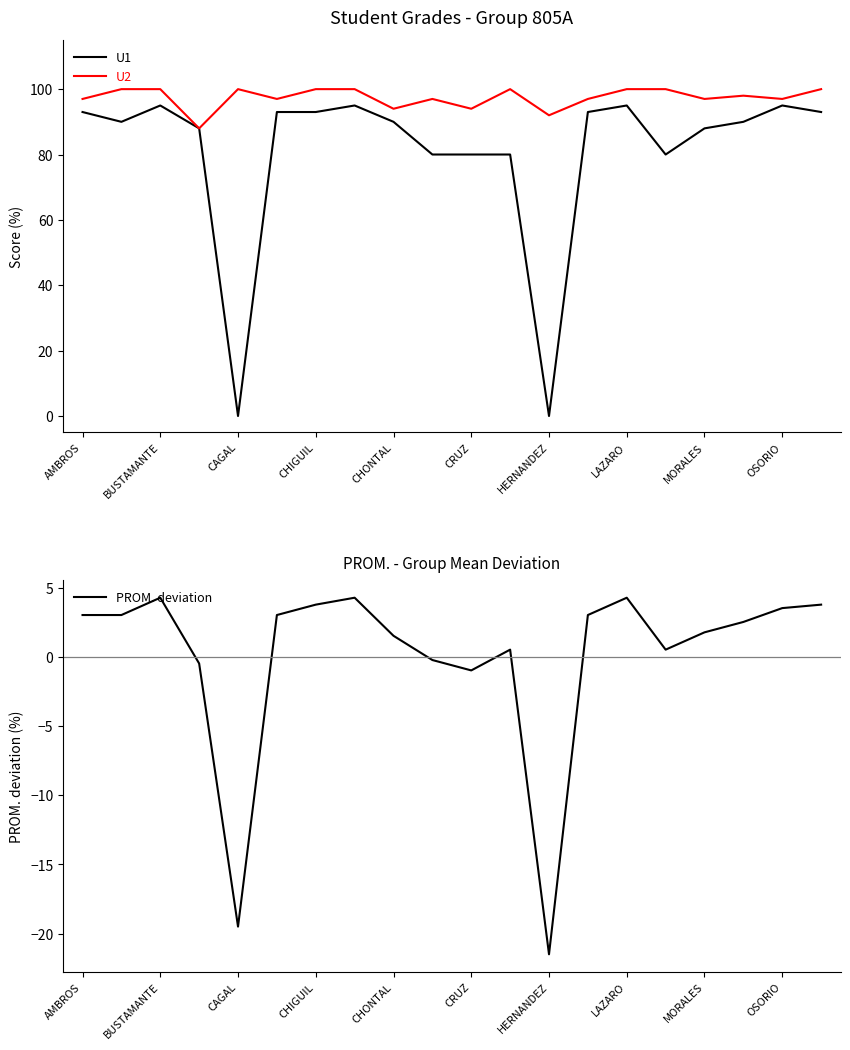

What is the minimum value for U2?

88